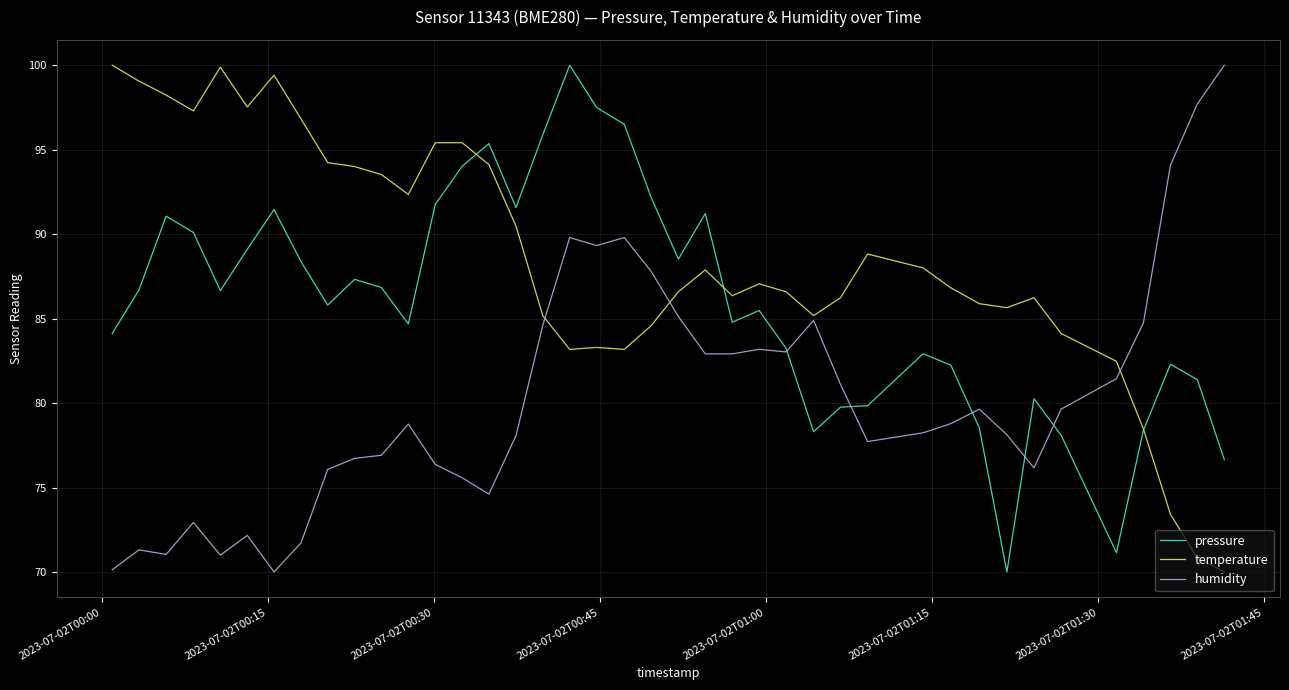

What is the smallest value displayed?

70.0